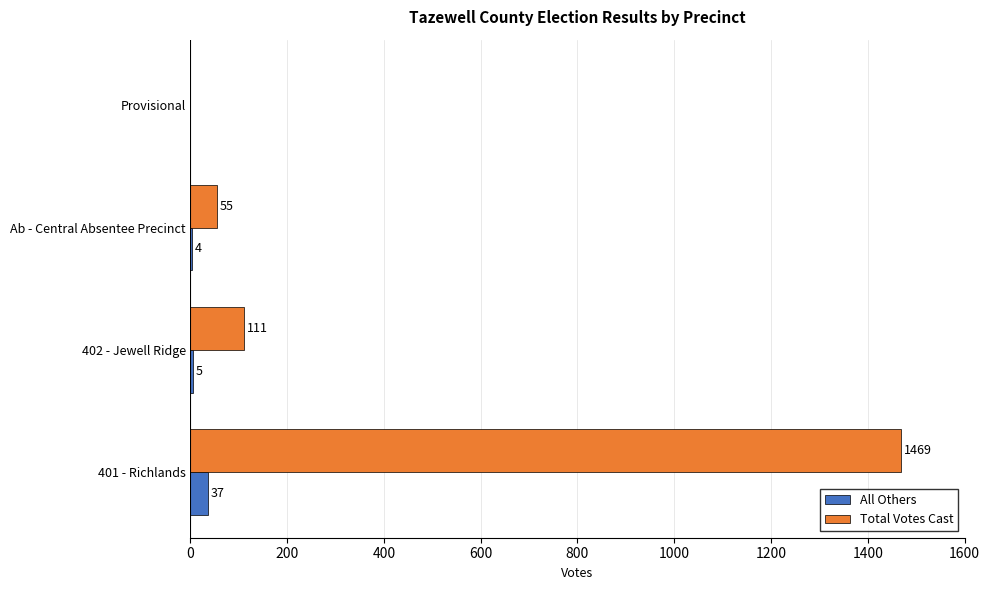

Which series has the largest total across all categories?

Total Votes Cast